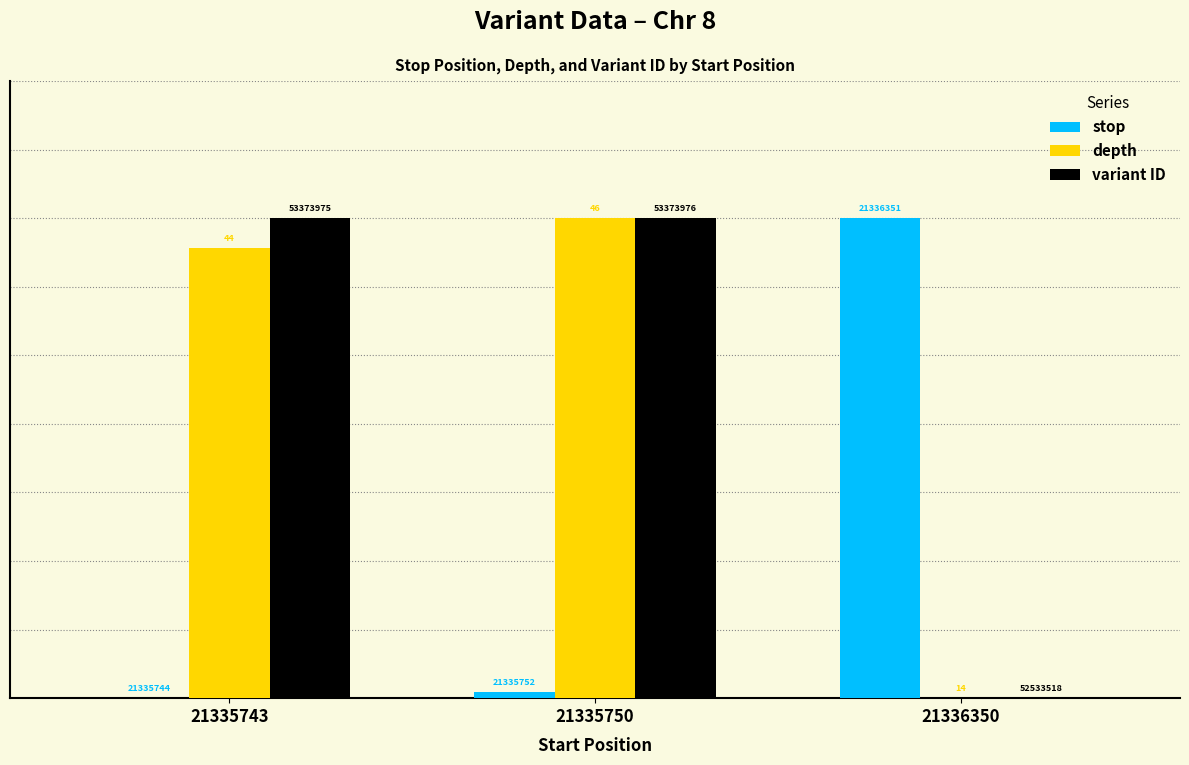

True or false: stop has a value of 0.3 at 21335750.

False